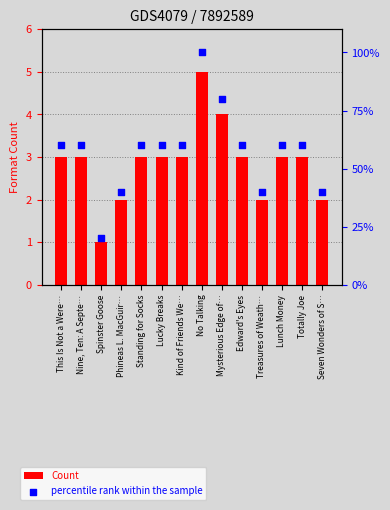

Which series has the largest total across all categories?

percentile rank within the sample